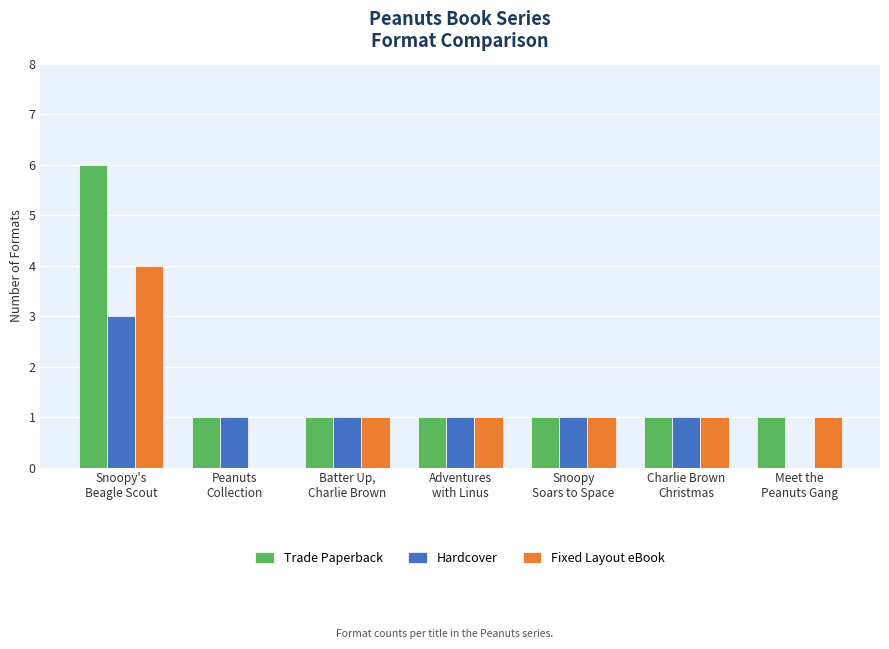

Reading right to left, what are all the values shown in this chart?

Trade Paperback: Meet the
Peanuts Gang=1	Charlie Brown
Christmas=1	Snoopy
Soars to Space=1	Adventures
with Linus=1	Batter Up,
Charlie Brown=1	Peanuts
Collection=1	Snoopy's
Beagle Scout=6
Hardcover: Meet the
Peanuts Gang=0	Charlie Brown
Christmas=1	Snoopy
Soars to Space=1	Adventures
with Linus=1	Batter Up,
Charlie Brown=1	Peanuts
Collection=1	Snoopy's
Beagle Scout=3
Fixed Layout eBook: Meet the
Peanuts Gang=1	Charlie Brown
Christmas=1	Snoopy
Soars to Space=1	Adventures
with Linus=1	Batter Up,
Charlie Brown=1	Peanuts
Collection=0	Snoopy's
Beagle Scout=4